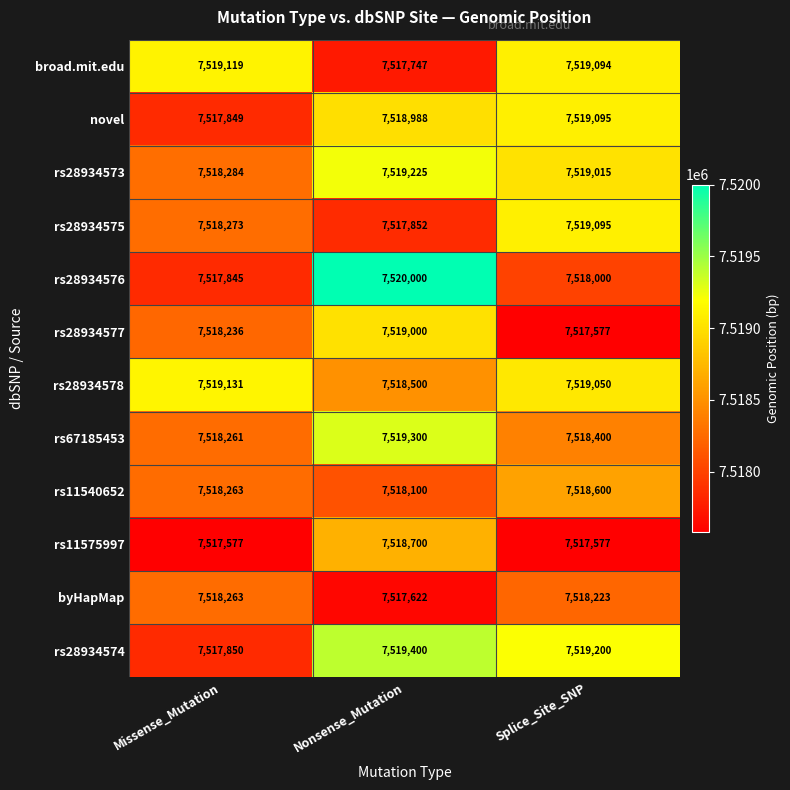

At which label does broad.mit.edu first exceed 7519094?

Missense_Mutation